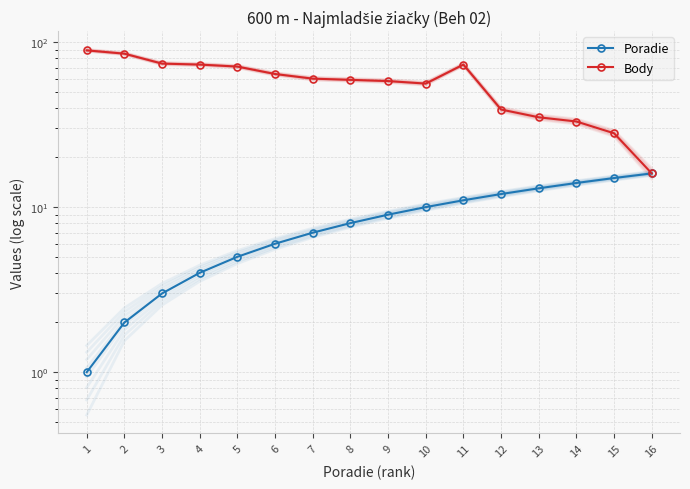

What is the value of the Poradie point at the 4th from the left?

4